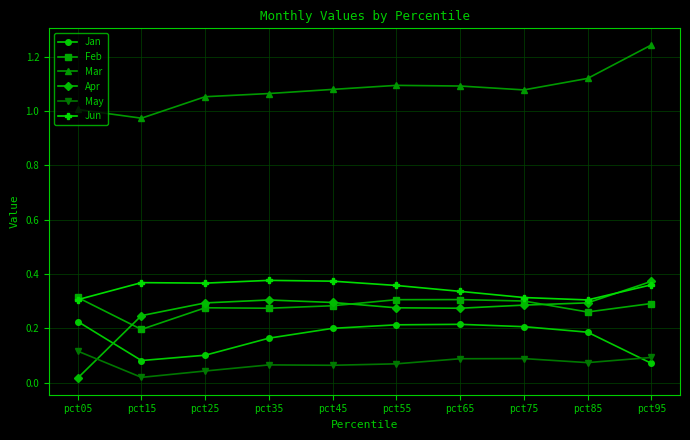

At which label does Apr reach its minimum?

pct05